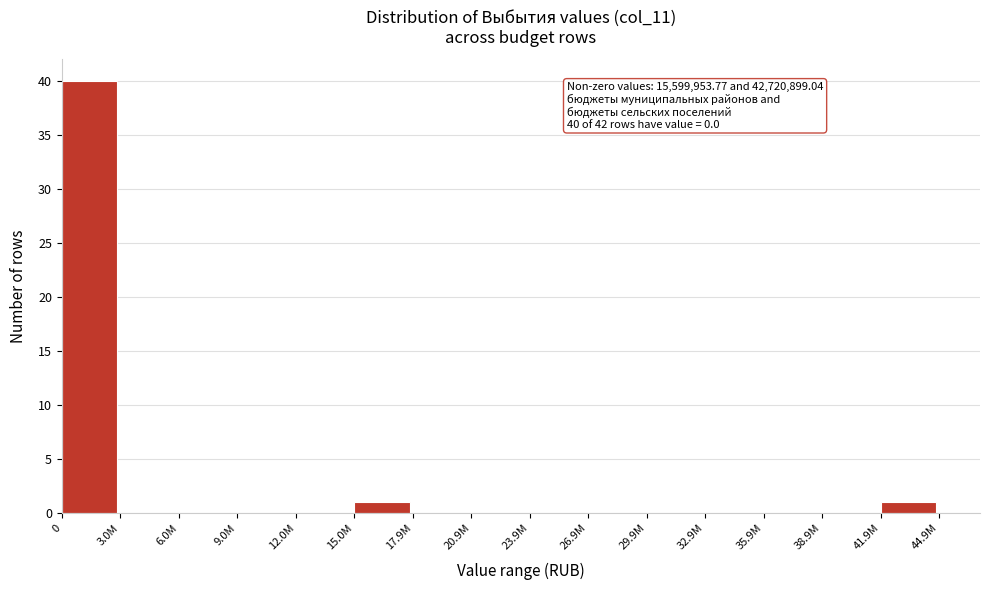

Reading left to right, what are all the values shown in this chart?

0=40	3.0M=0	6.0M=0	9.0M=0	12.0M=0	15.0M=1	17.9M=0	20.9M=0	23.9M=0	26.9M=0	29.9M=0	32.9M=0	35.9M=0	38.9M=0	41.9M=1